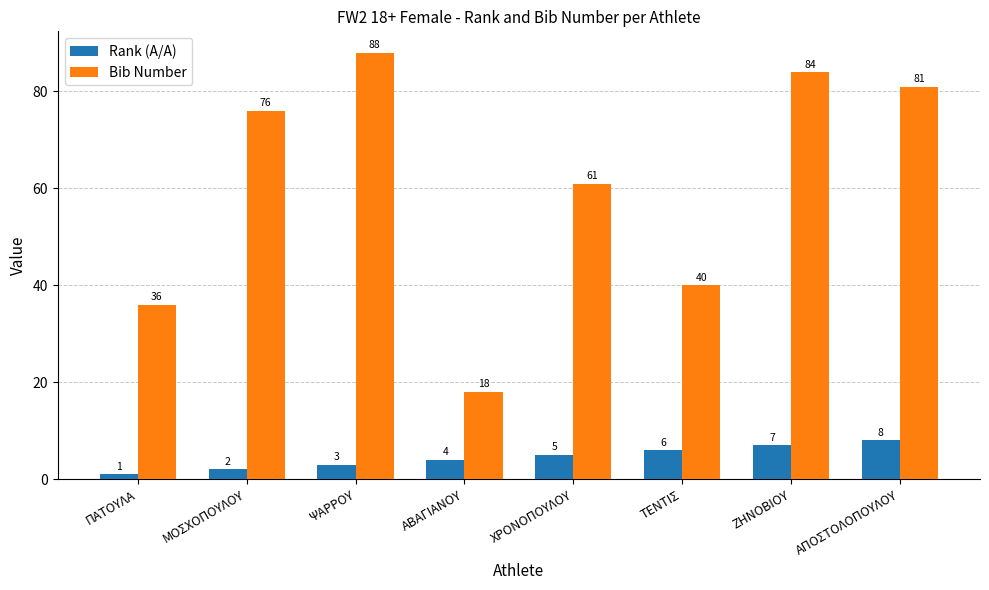

What is the smallest value displayed?

1